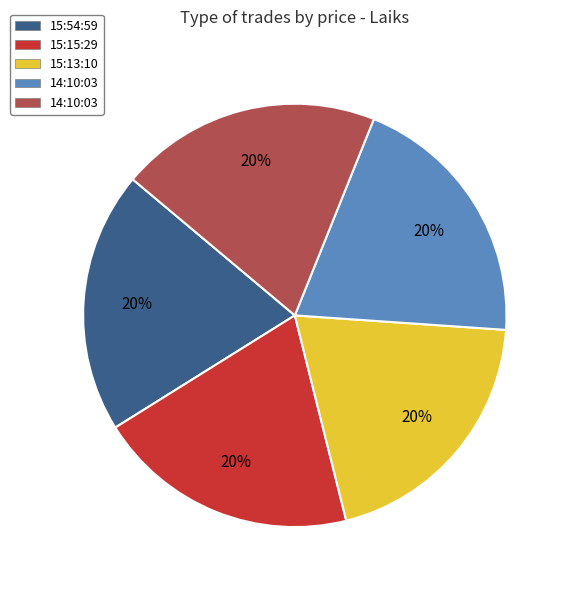

Is there a majority slice in this chart?

No